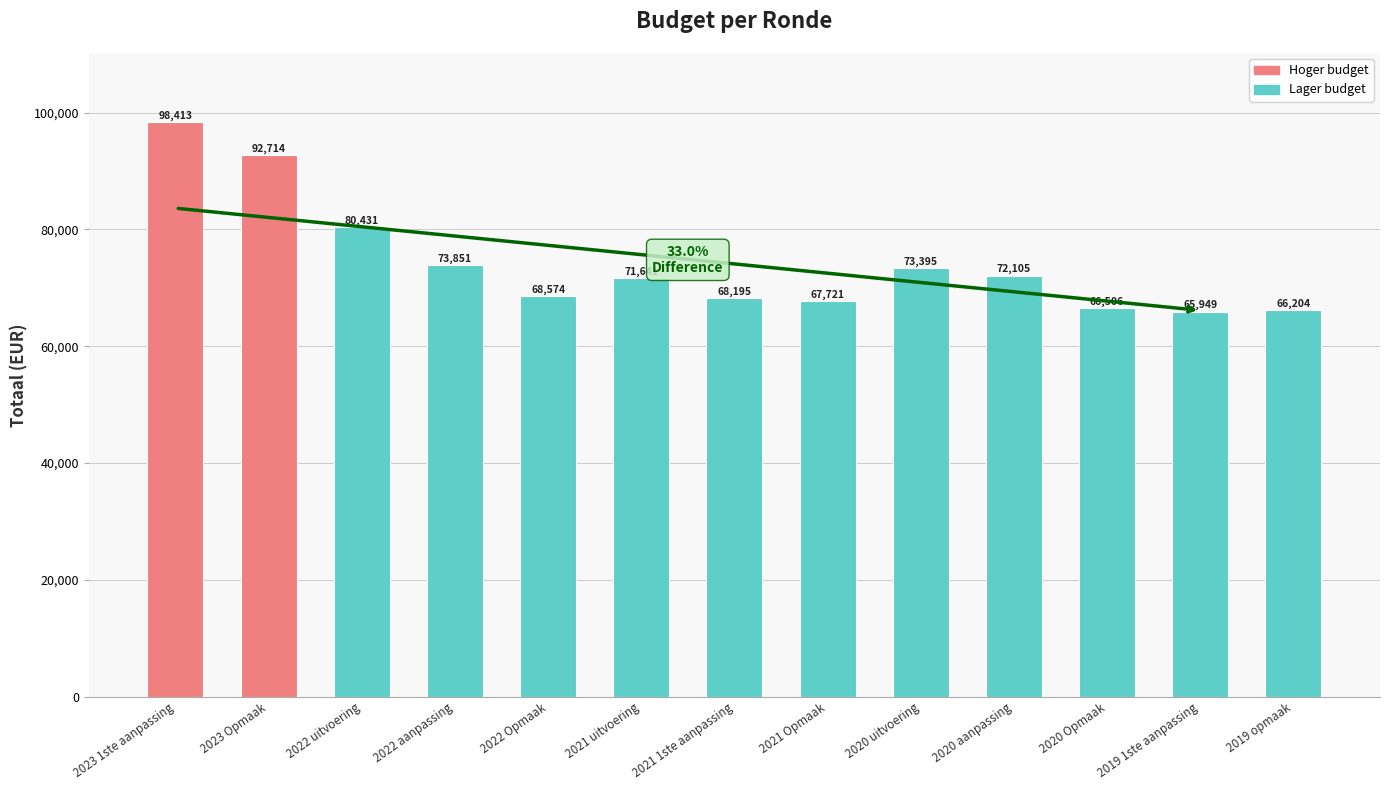

Approximately how many times larger is the value at 2021 uitvoering compared to 2020 aanpassing?

1.0